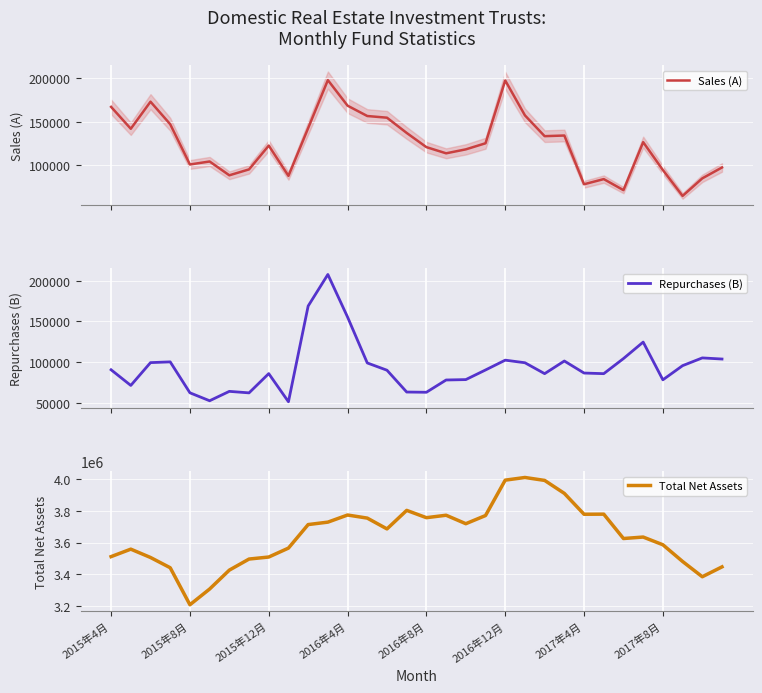

The value of Repurchases (B) at 11 is 354692. True or false?

False